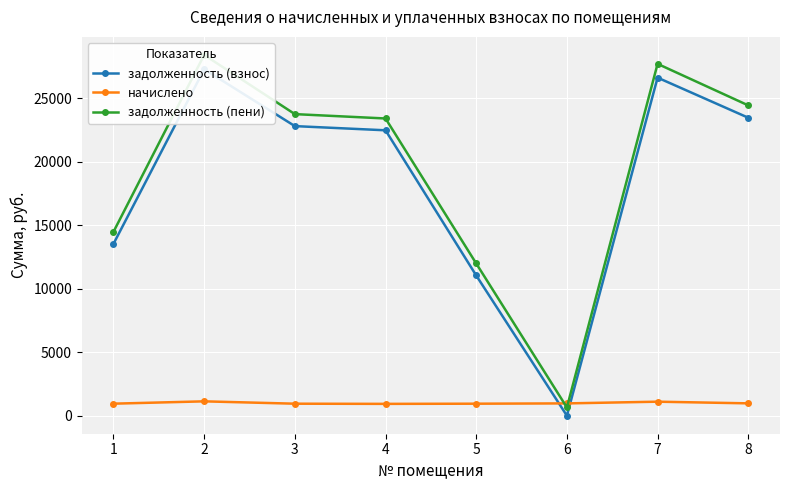

Between which two adjacent categories do задолженность (пени) and начислено first intersect?

5 and 6